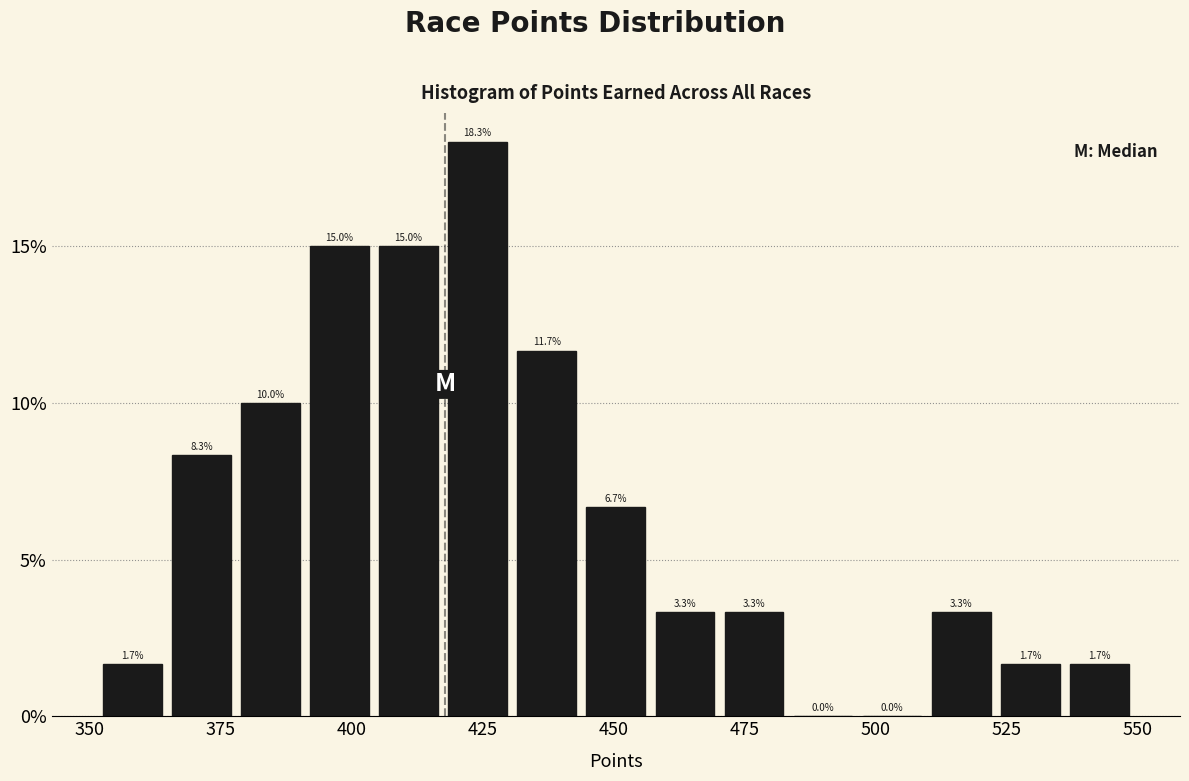

Read against the x-axis, roughly where is the centre of the tallest bar?

425